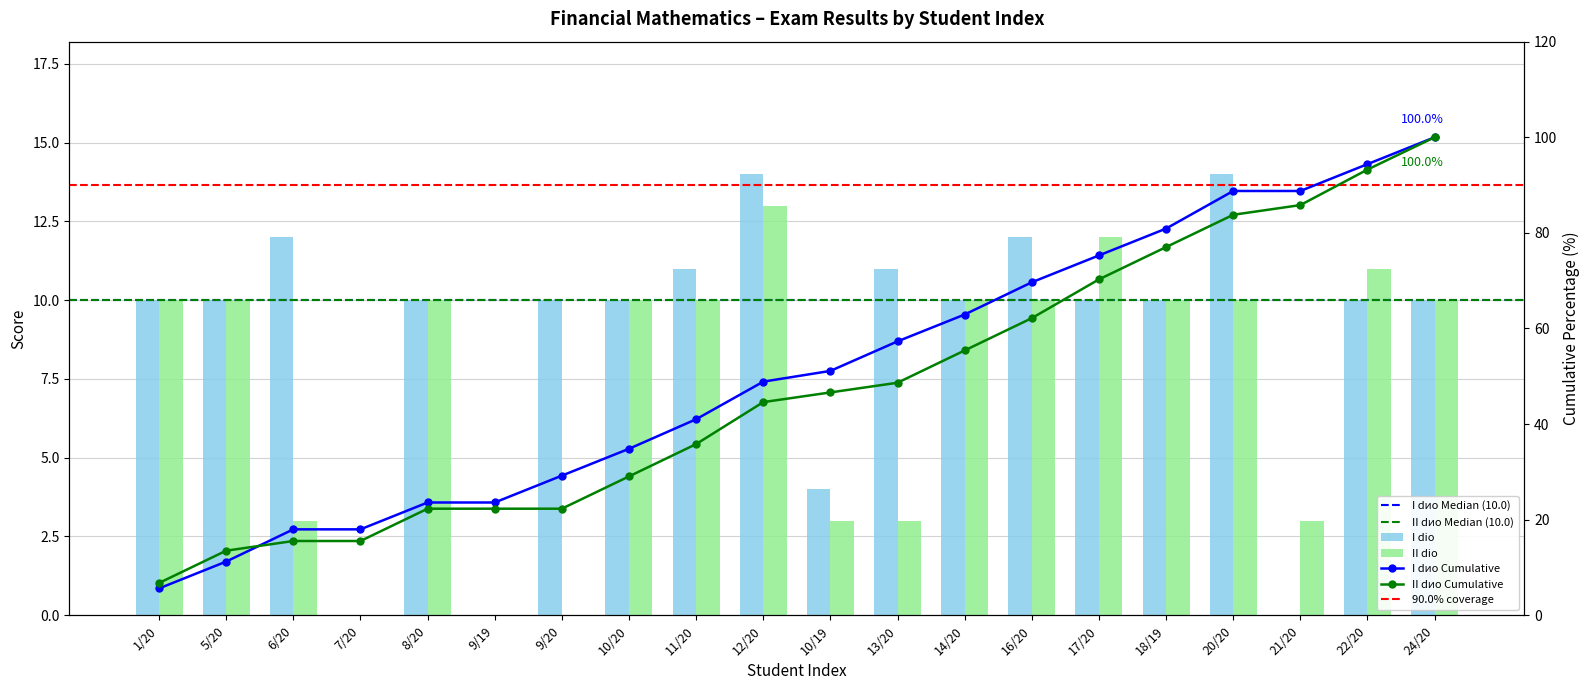

What is the average value of the I dio series?

9